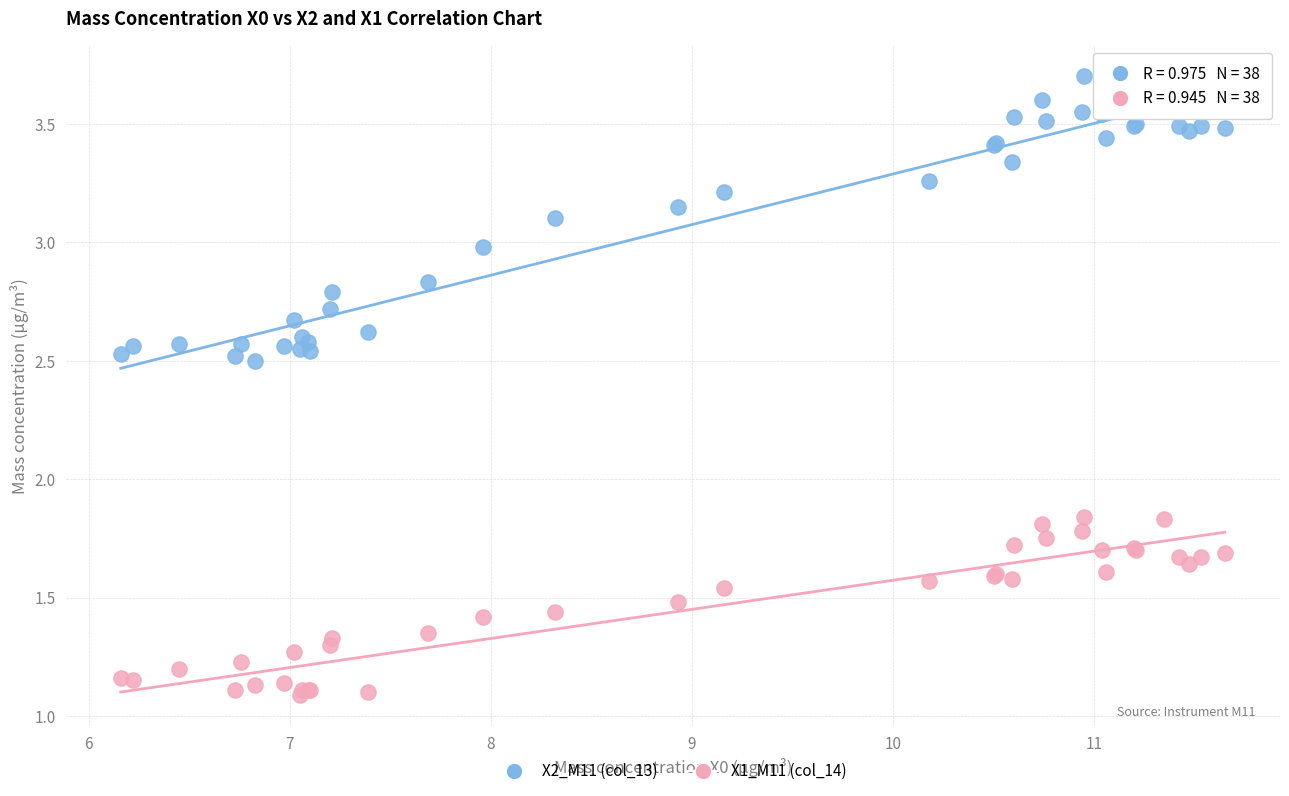

What is the X range (max minus min) for the scatter plot?

5.5